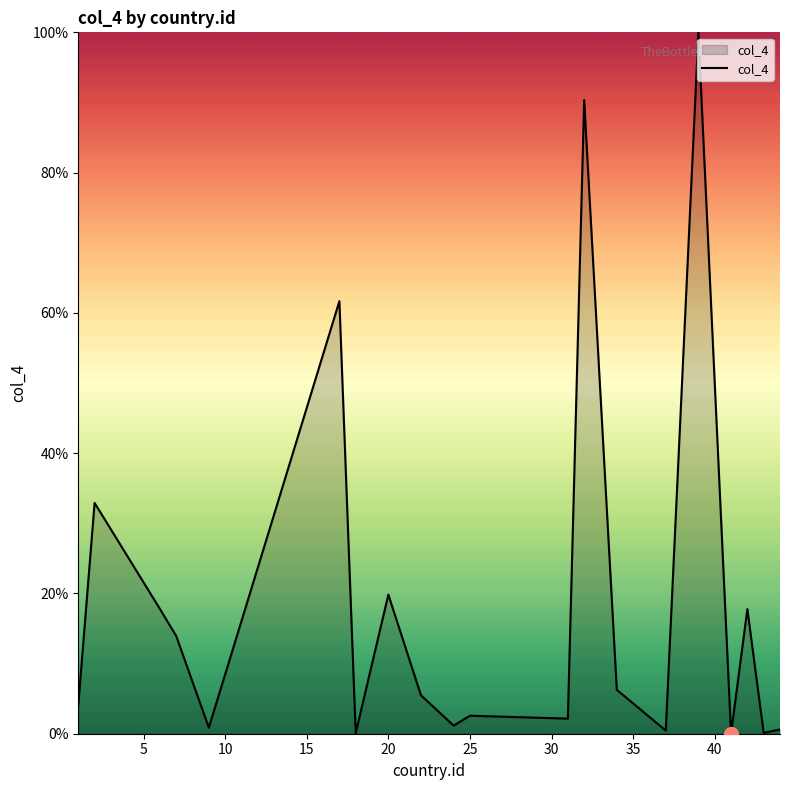

What is the greatest value displayed?

100.0